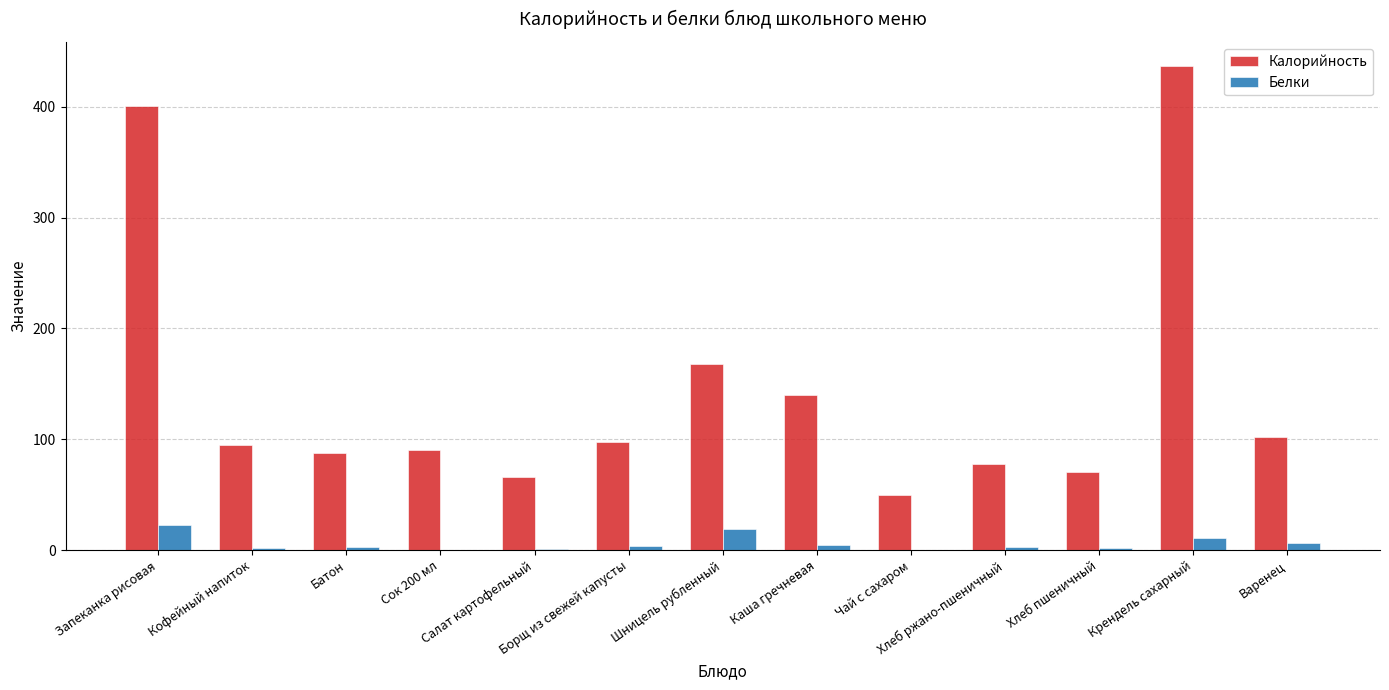

What are all the series names shown in the legend?

Калорийность, Белки